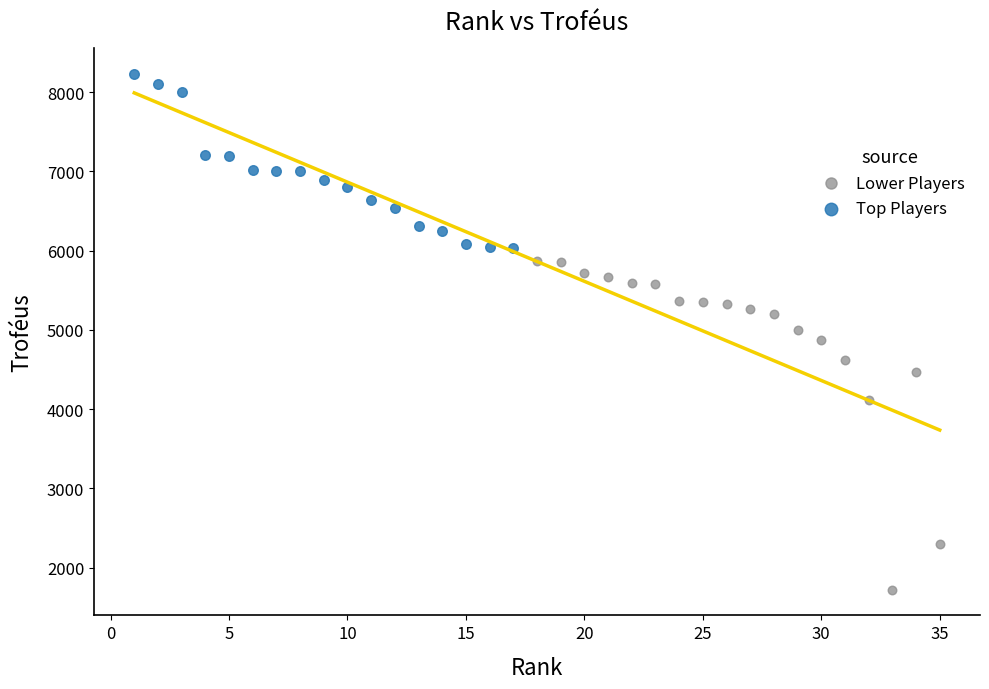

Which series contains the highest Y value?

Top Players